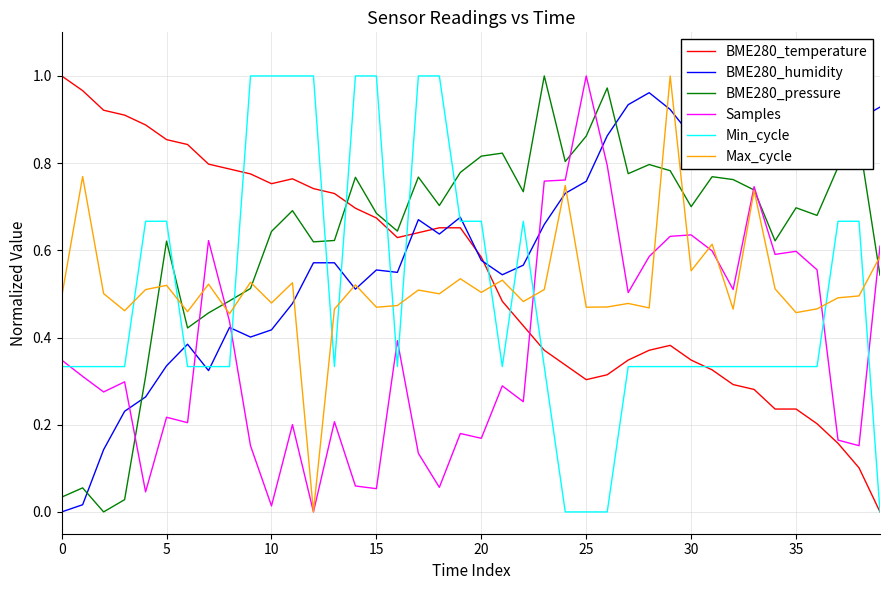

What is the difference between the Max_cycle values at 12 and 38?

0.5